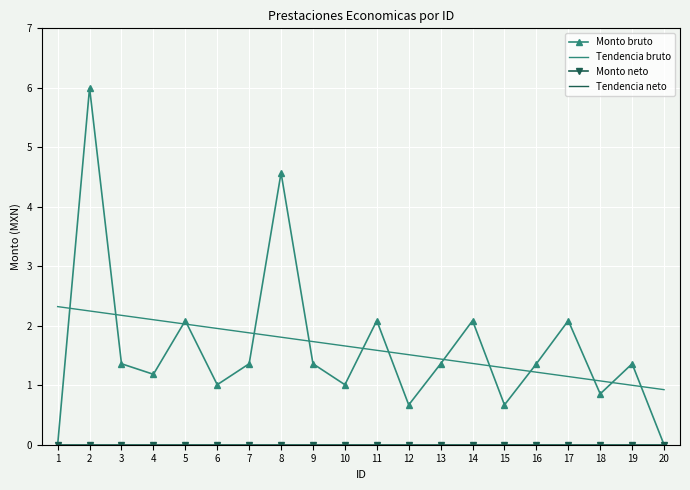

True or false: Monto neto has a value of 0.0 at 12.

True